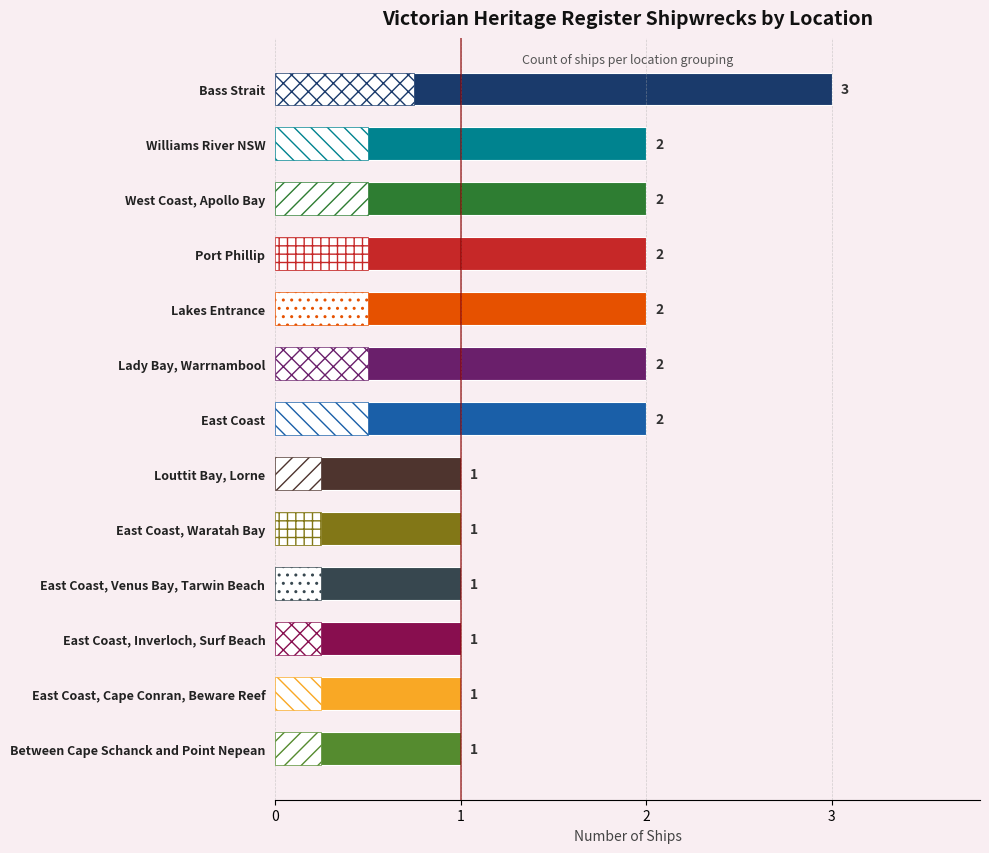

The chart shows a value of 1 at Lakes Entrance. True or false?

False